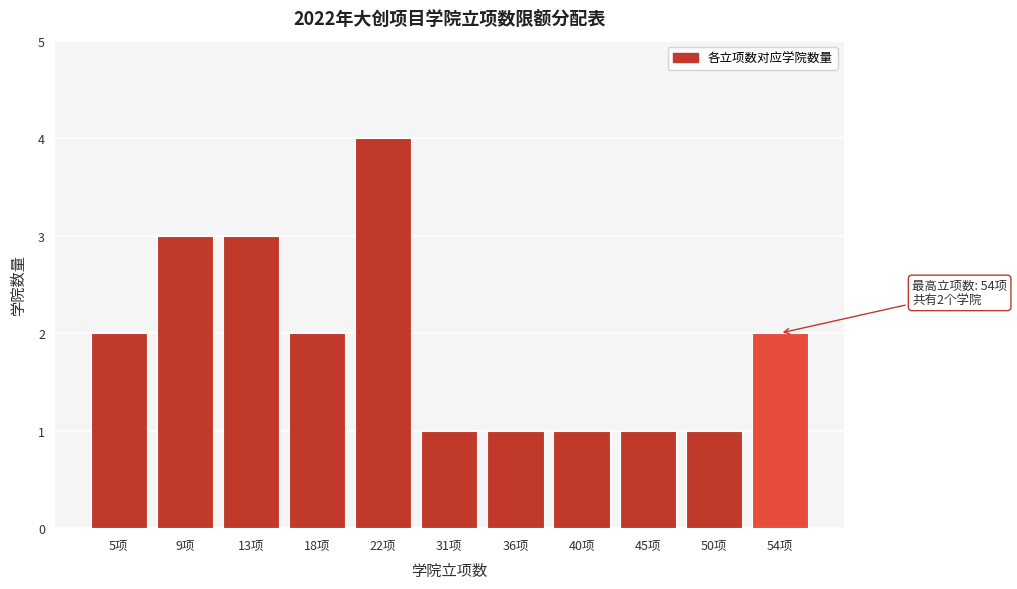

Reading left to right, list all the values displayed in this chart.

5项=2	9项=3	13项=3	18项=2	22项=4	31项=1	36项=1	40项=1	45项=1	50项=1	54项=2